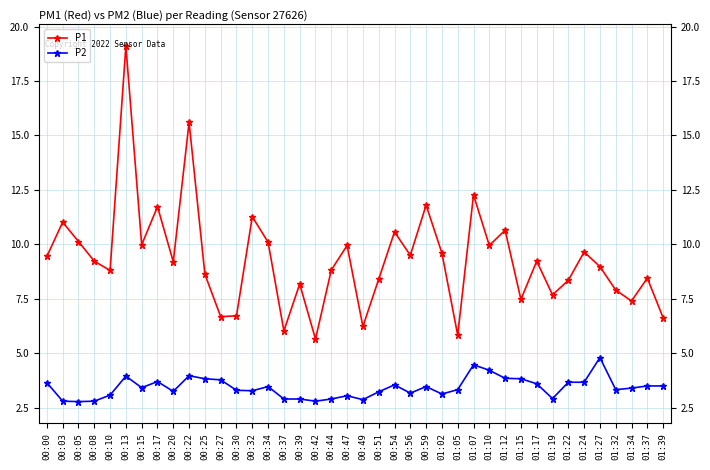

How many distinct data groups are displayed?

2